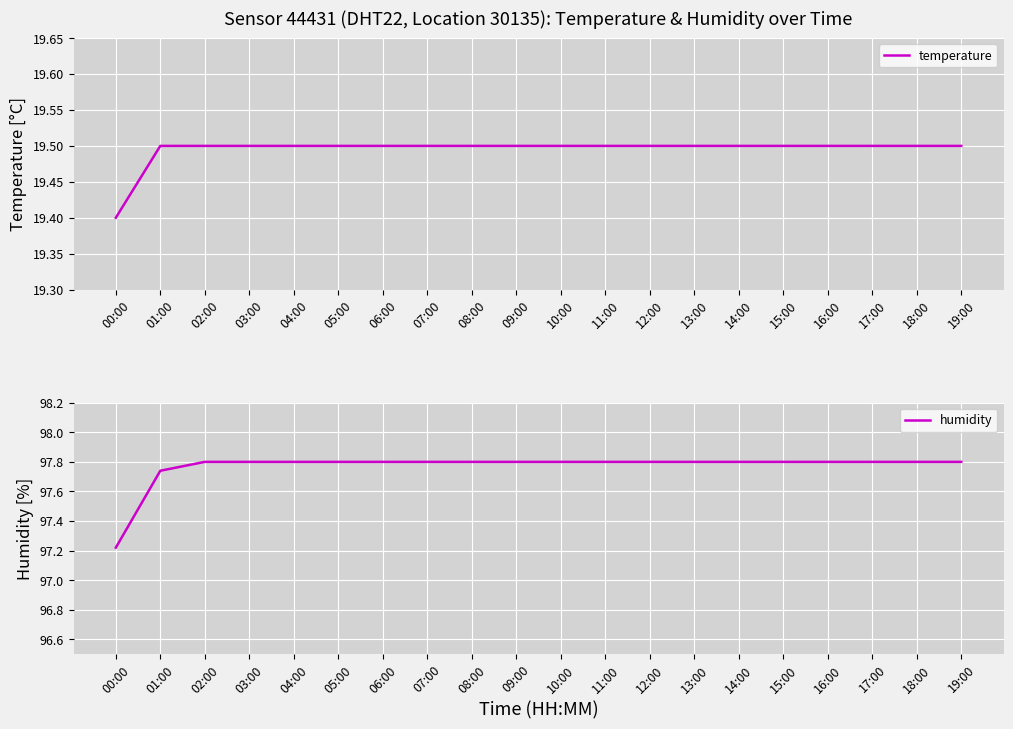

True or false: temperature and humidity cross at least once.

False